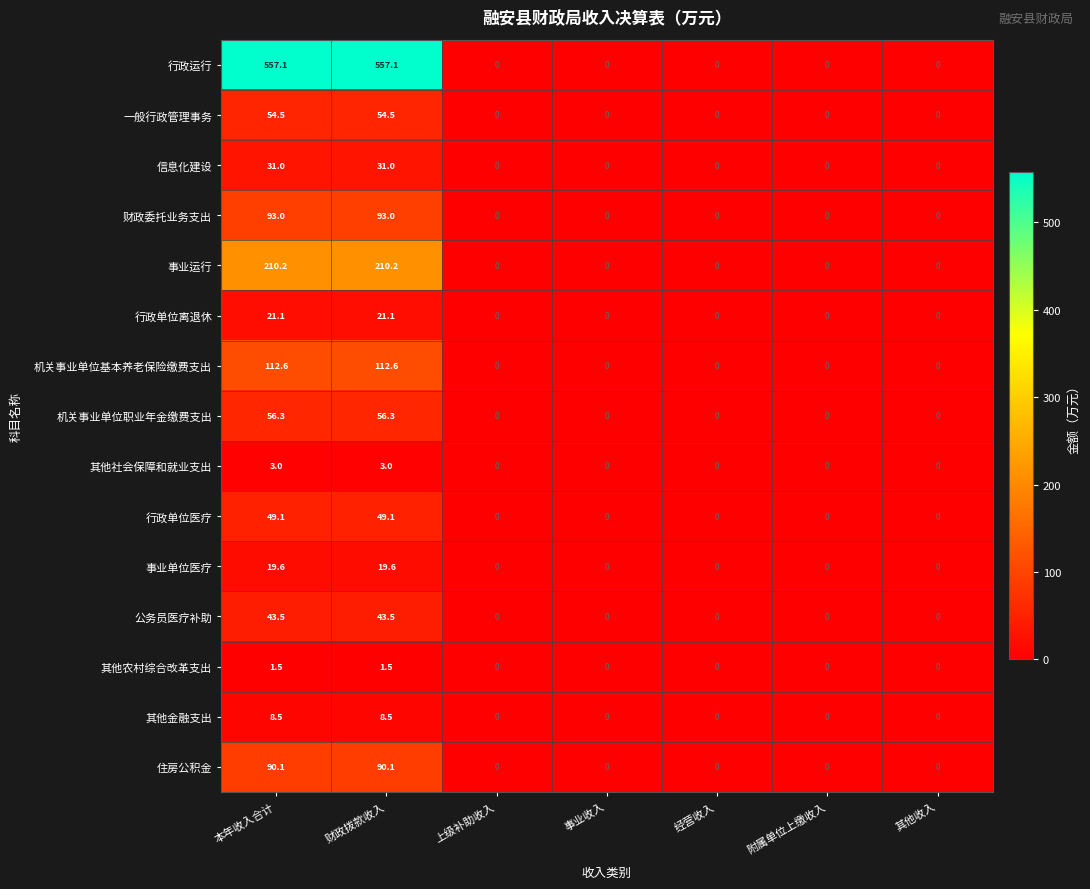

What is the sum of all 其他金融支出 values?

17.0